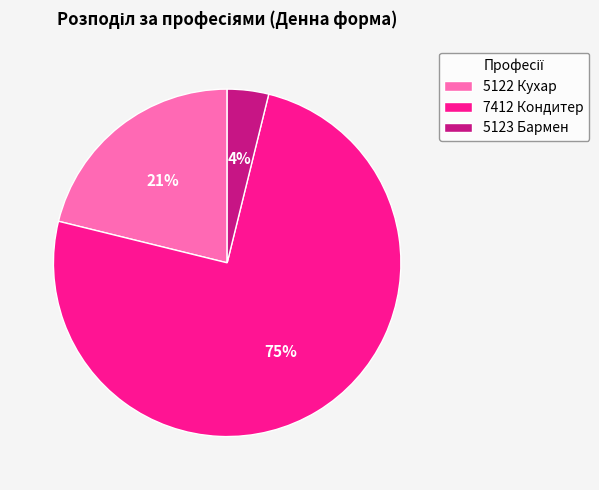

Which slice is the smallest?

5123 Бармен